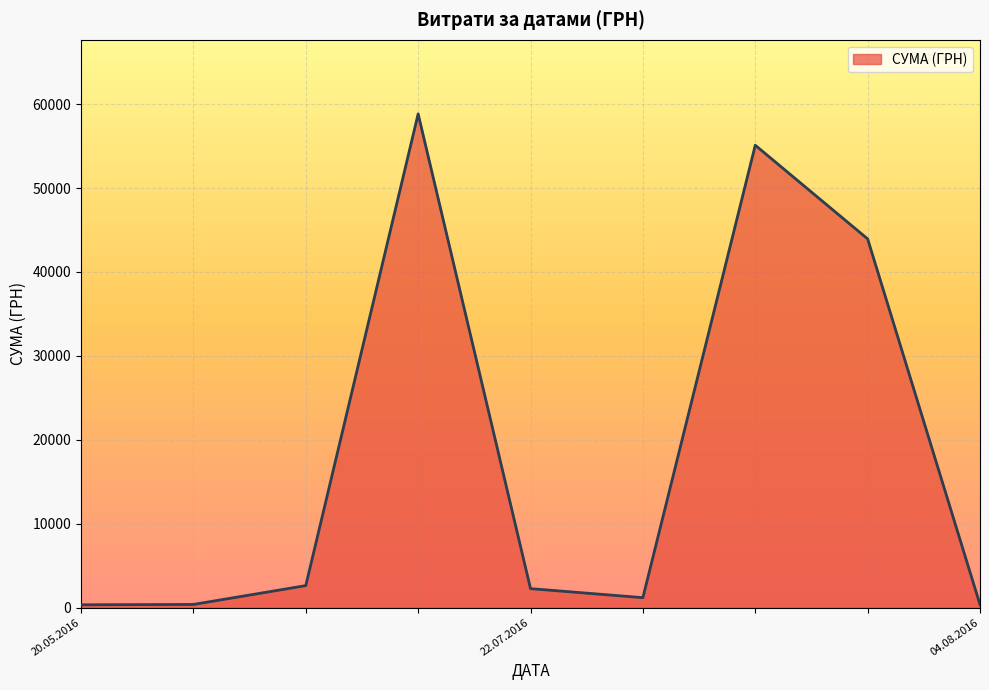

What is the maximum value shown in the chart?

58840.0